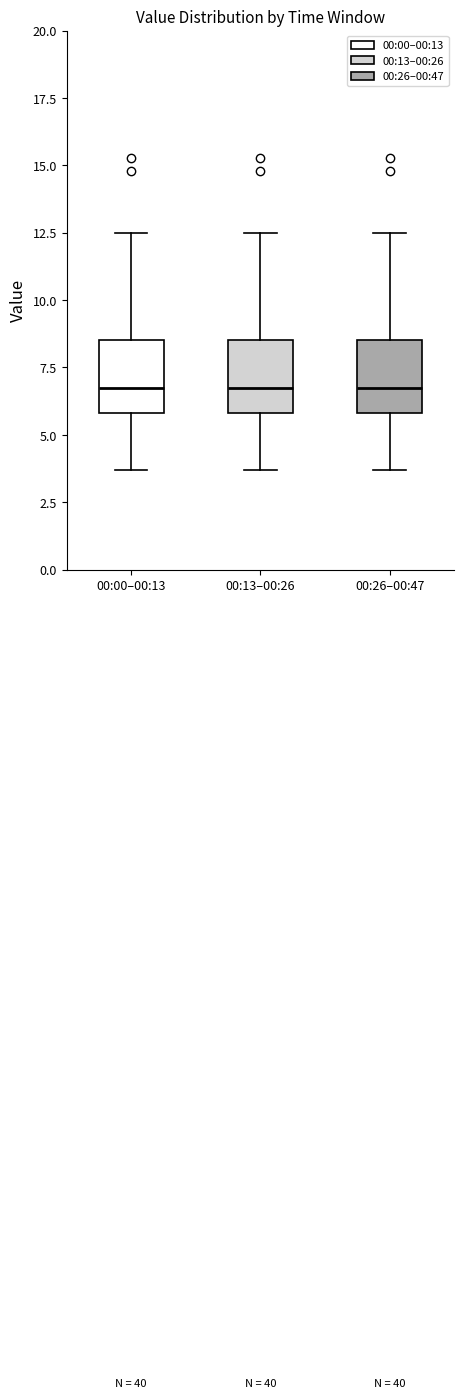

Reading left to right, read every box against the y-axis: the position of its median line, the range the box covers, and the ends of its whiskers. The values are not printed on the chart, so give them approximately, as read against the axis.

00:00–00:13: median 7.0, box 6.0 to 8.5, whiskers 3.5 to 12.5
00:13–00:26: median 7.0, box 6.0 to 8.5, whiskers 3.5 to 12.5
00:26–00:47: median 7.0, box 6.0 to 8.5, whiskers 3.5 to 12.5